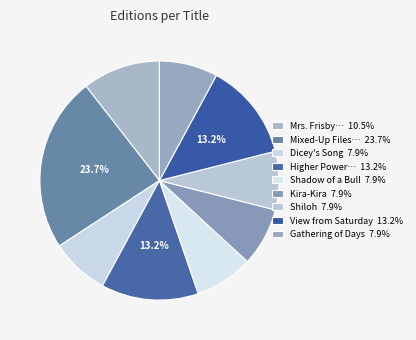

How many segments does this pie chart have?

9